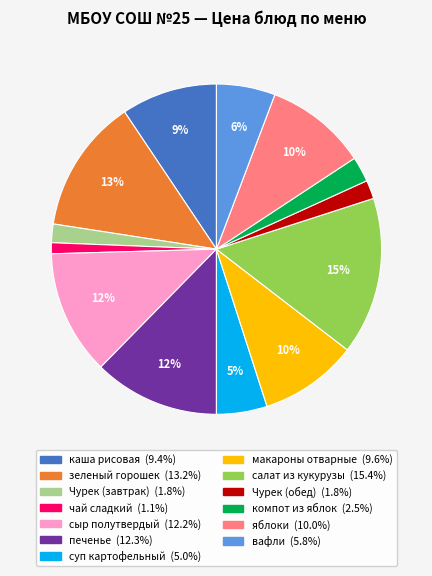

To the nearest percent, what is the combined percentage of яблоки and каша рисовая?

19%